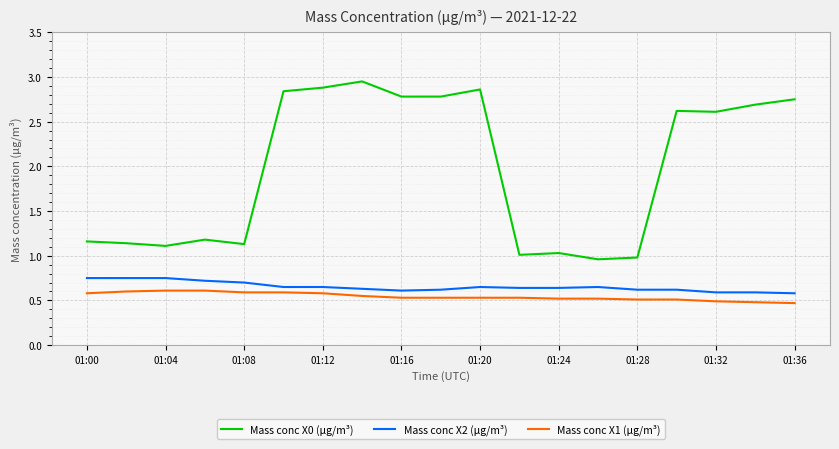

What is the lowest value of the Mass conc X1 (μg/m³) series?

0.5